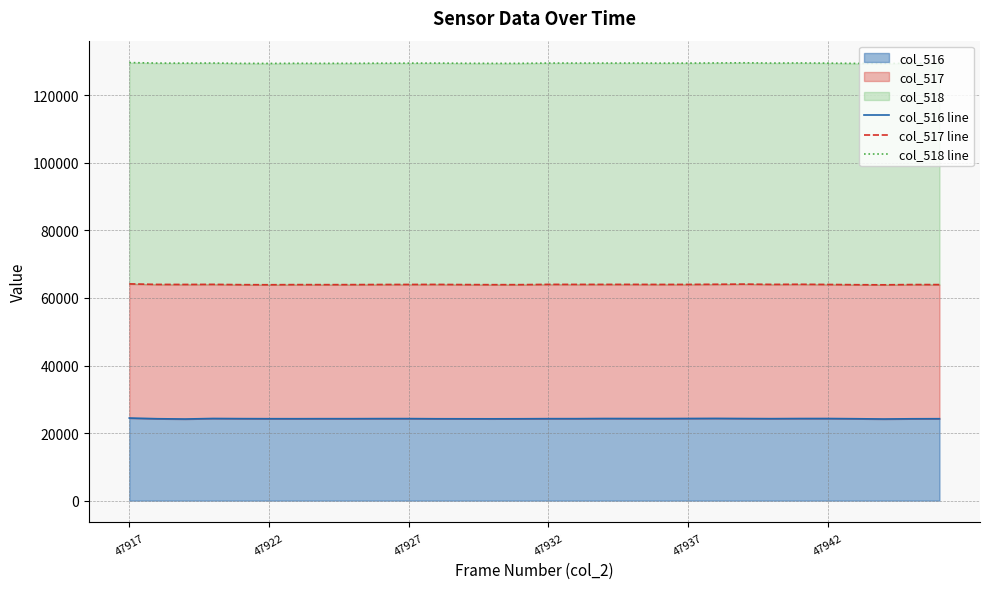

What is the average value of the col_518 line series?

129529